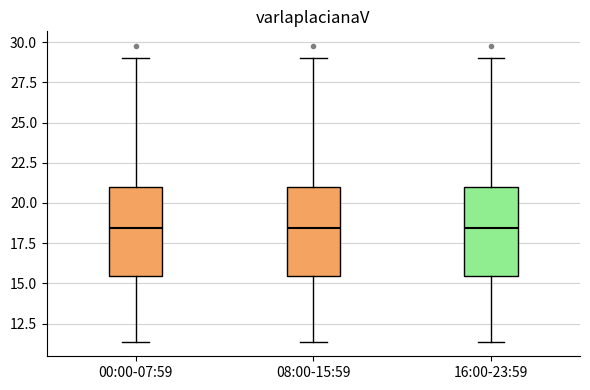

Reading left to right, read every box against the y-axis: the position of its median line, the range the box covers, and the ends of its whiskers. The values are not printed on the chart, so give them approximately, as read against the axis.

00:00-07:59: median 18.5, box 15.5 to 21.0, whiskers 11.5 to 29.0
08:00-15:59: median 18.5, box 15.5 to 21.0, whiskers 11.5 to 29.0
16:00-23:59: median 18.5, box 15.5 to 21.0, whiskers 11.5 to 29.0